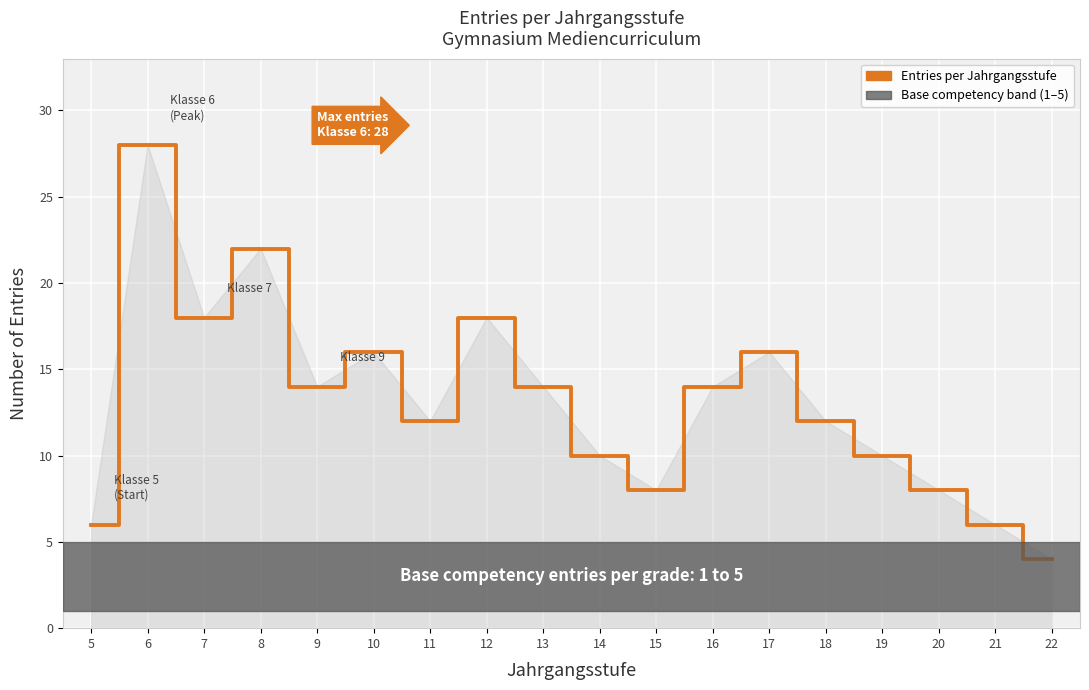

Which has a higher value, 13 or 19?

13